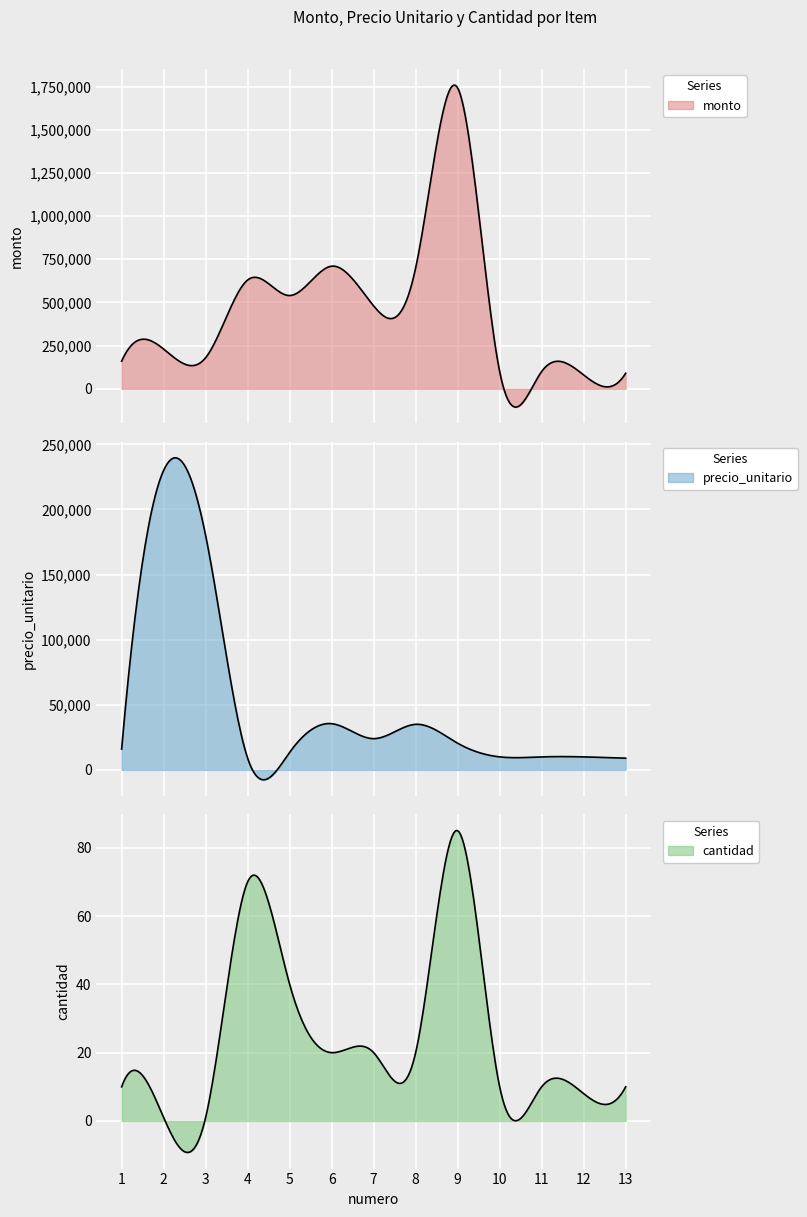

Which series has the largest total across all categories?

monto